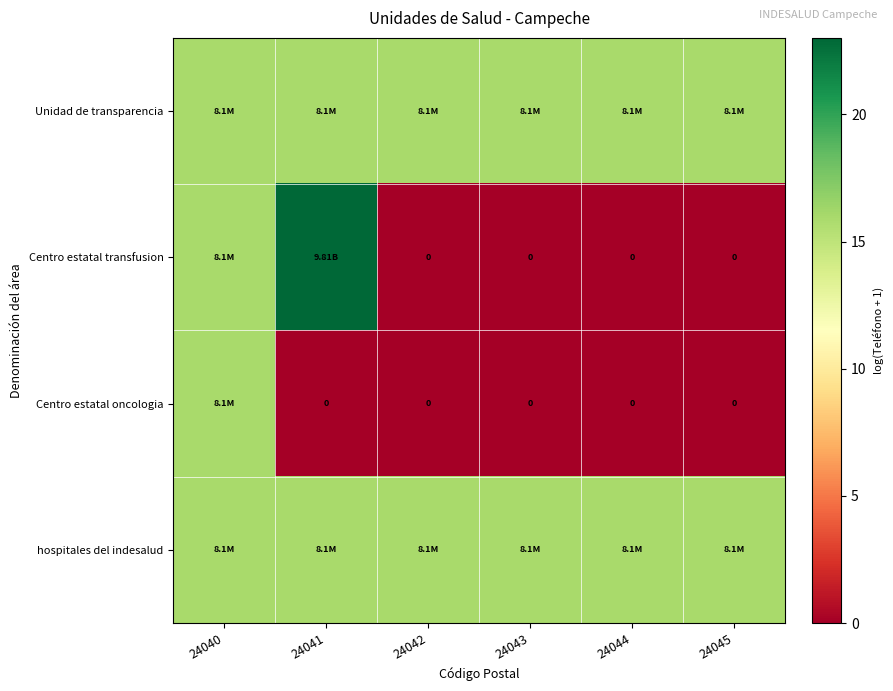

What is the approximate value of hospitales del indesalud at 24044?

15.9